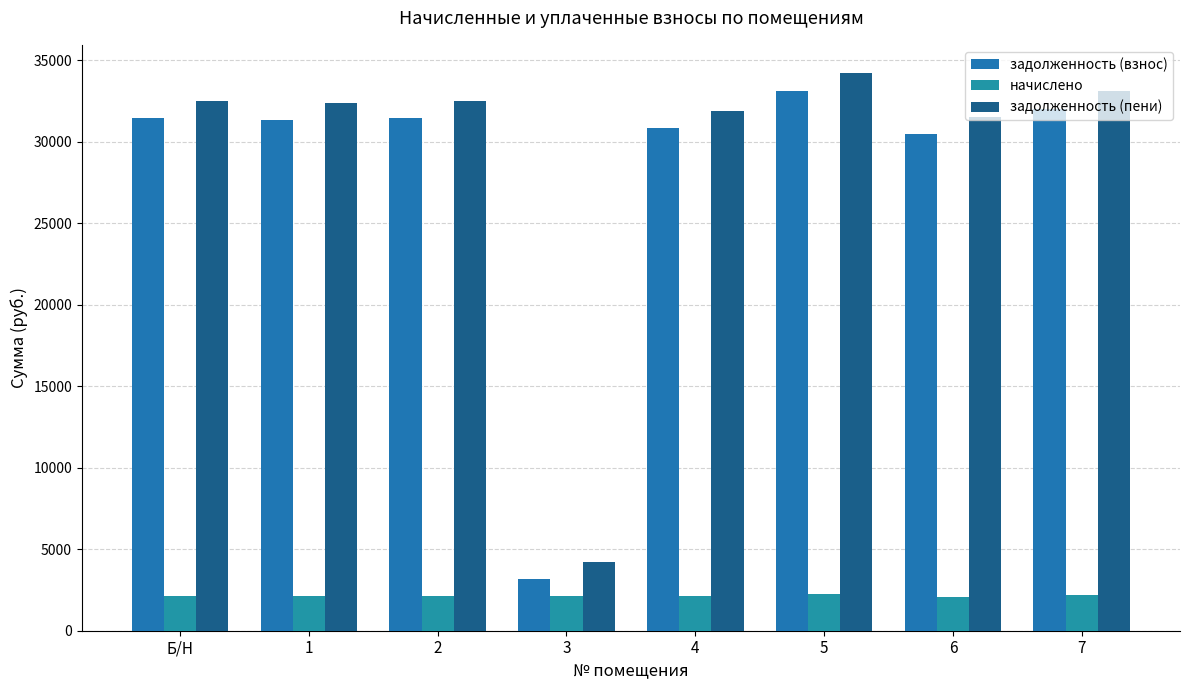

Count the number of data series in this chart.

3